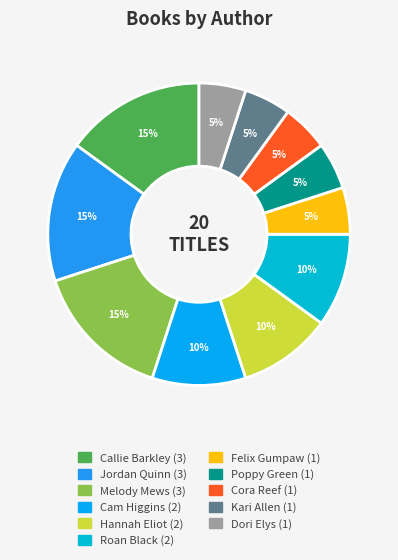

Is there a majority slice in this chart?

No